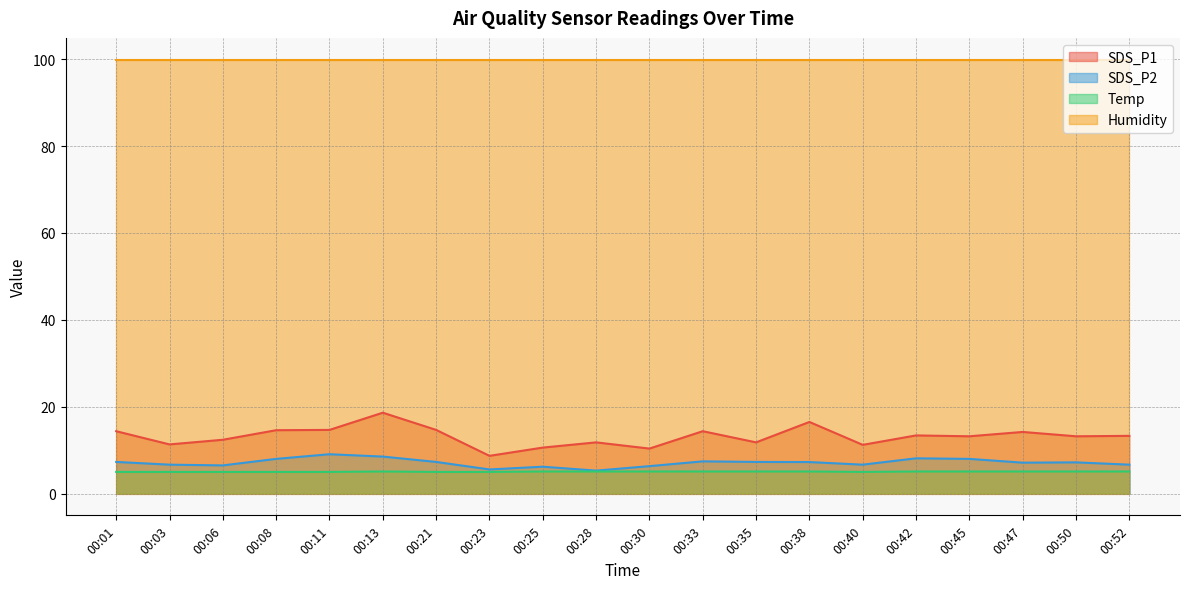

What is the difference between the second highest and second lowest values in the SDS_P2 series?

3.0